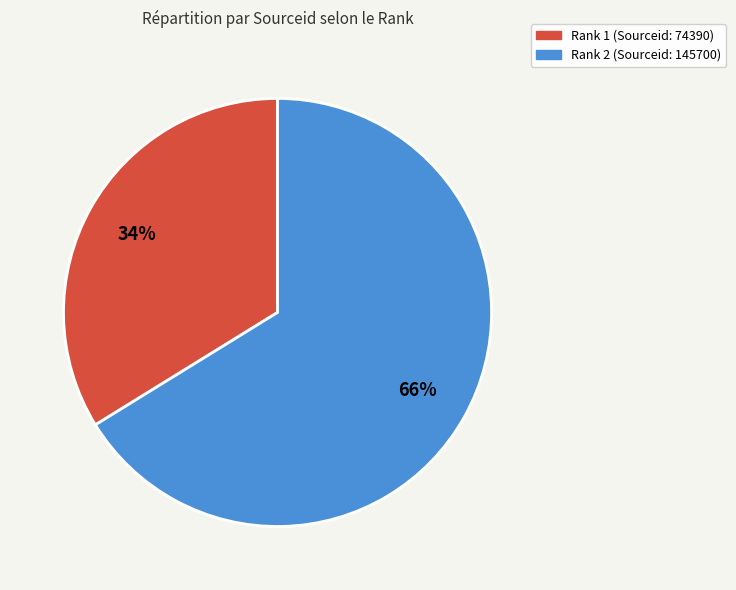

Is there any slice that represents more than half of the pie?

Yes